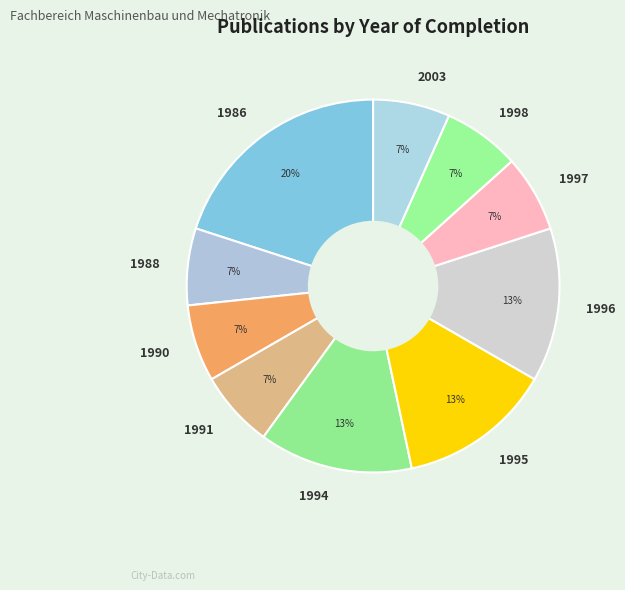

What is the largest slice in the pie chart?

1986